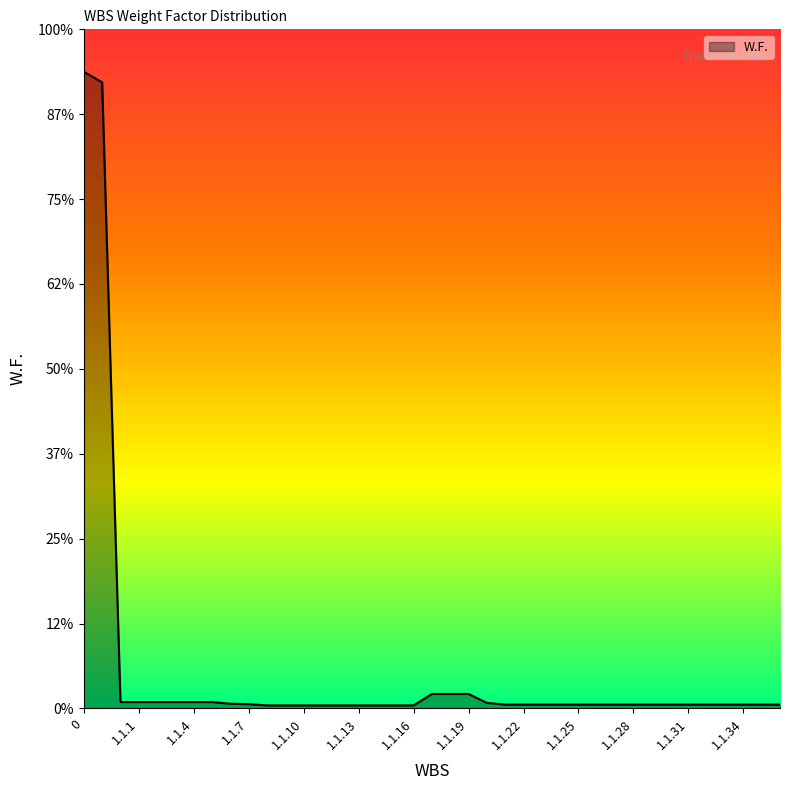

Does the chart display data point markers on the line(s)?

No